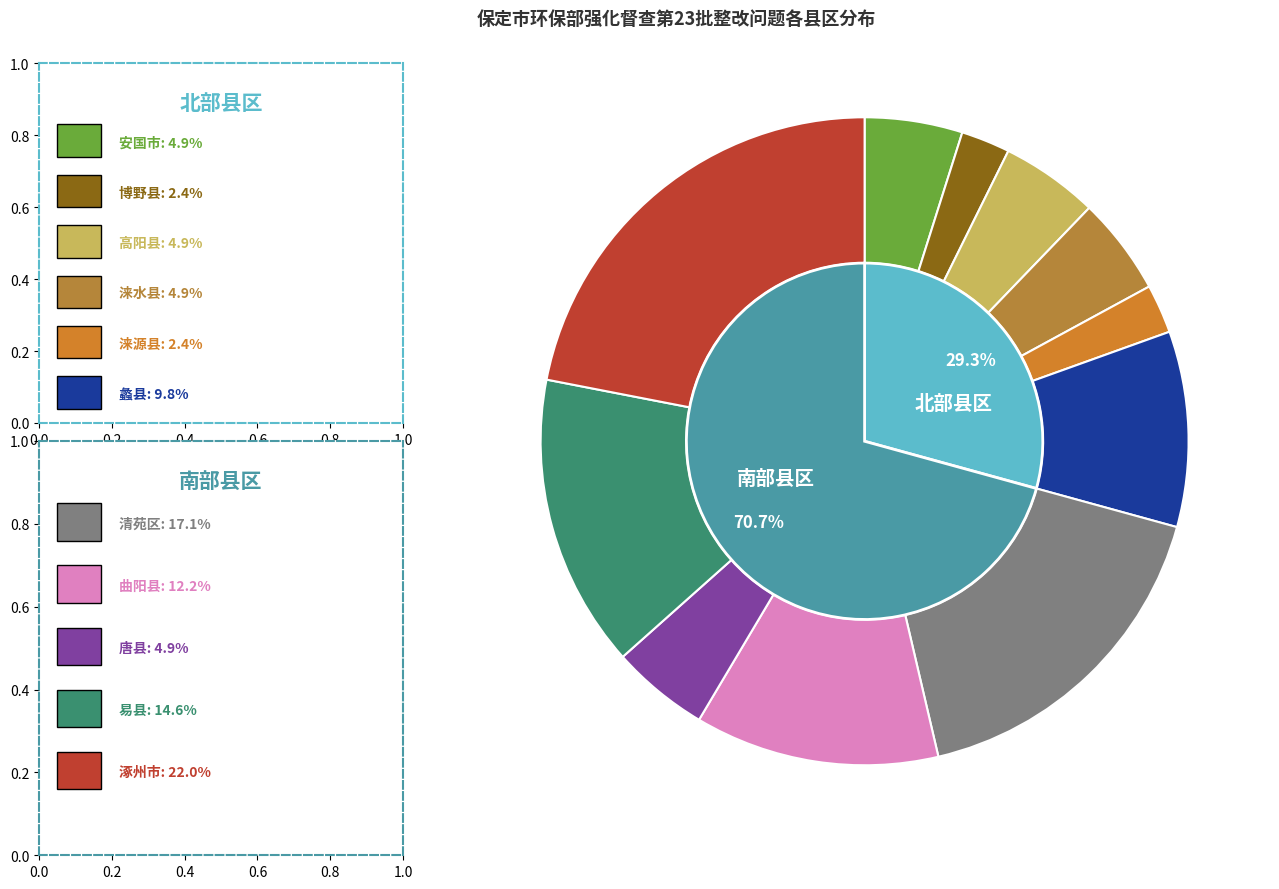

Approximately how many times larger is the value at 博野县 compared to 清苑区?

0.1